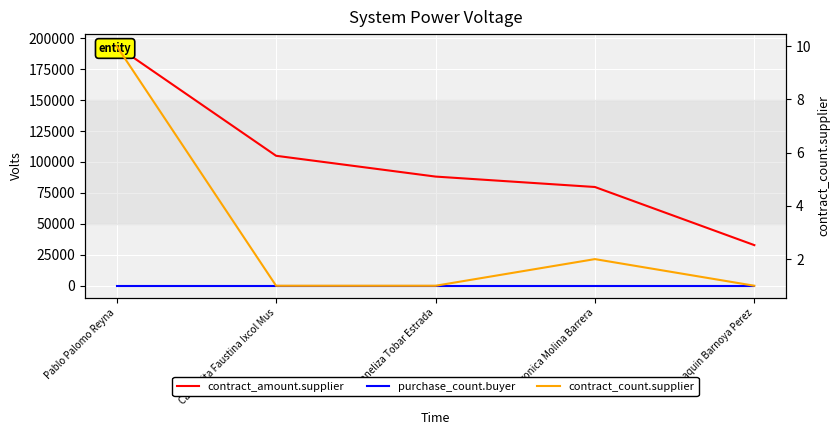

At which category does the chart reach its peak across all series?

Pablo Palomo Reyna